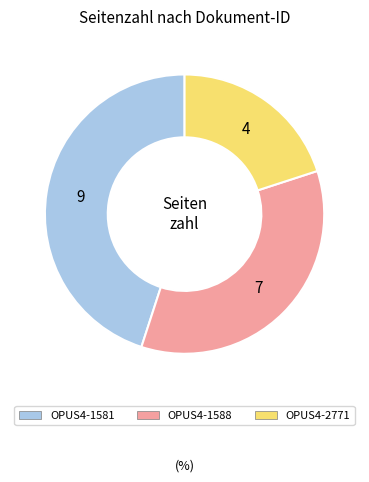

Between OPUS4-1588 and OPUS4-2771, which is larger?

OPUS4-1588